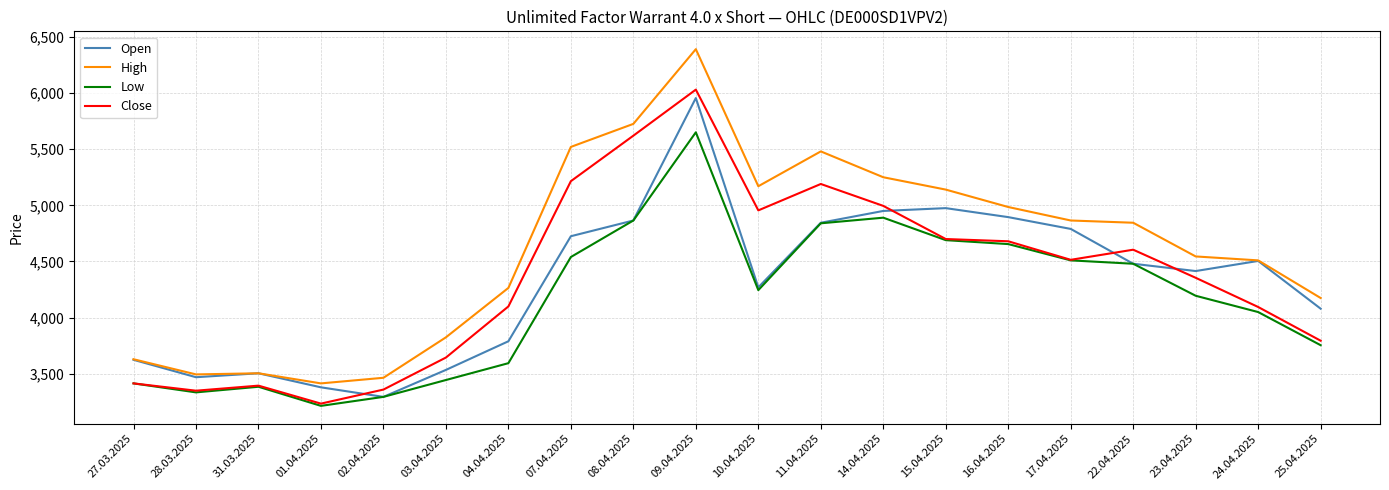

What are all the series names shown in the legend?

Open, High, Low, Close